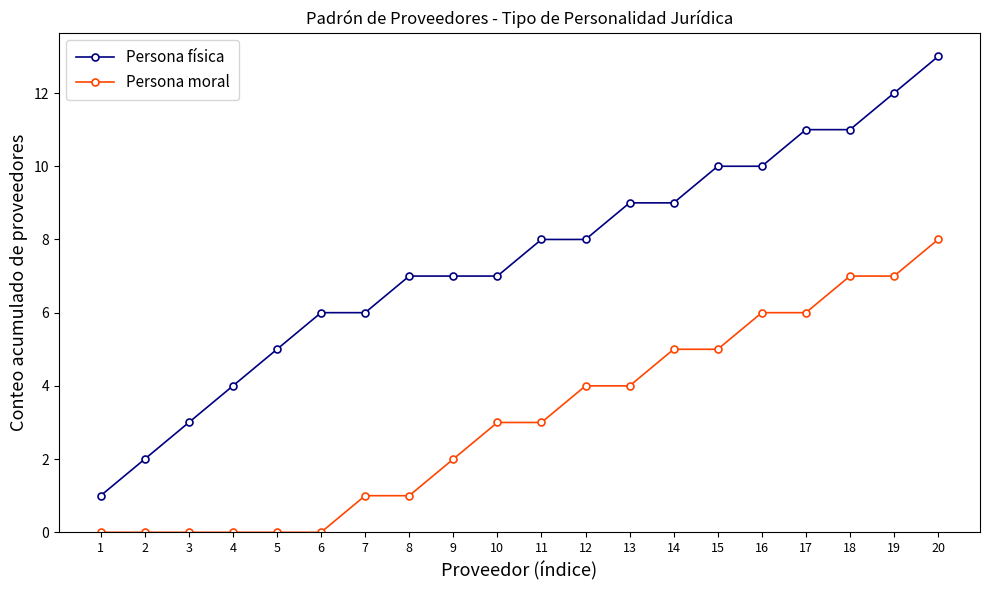

Rank the series by their average value, from highest to lowest.

Persona física, Persona moral